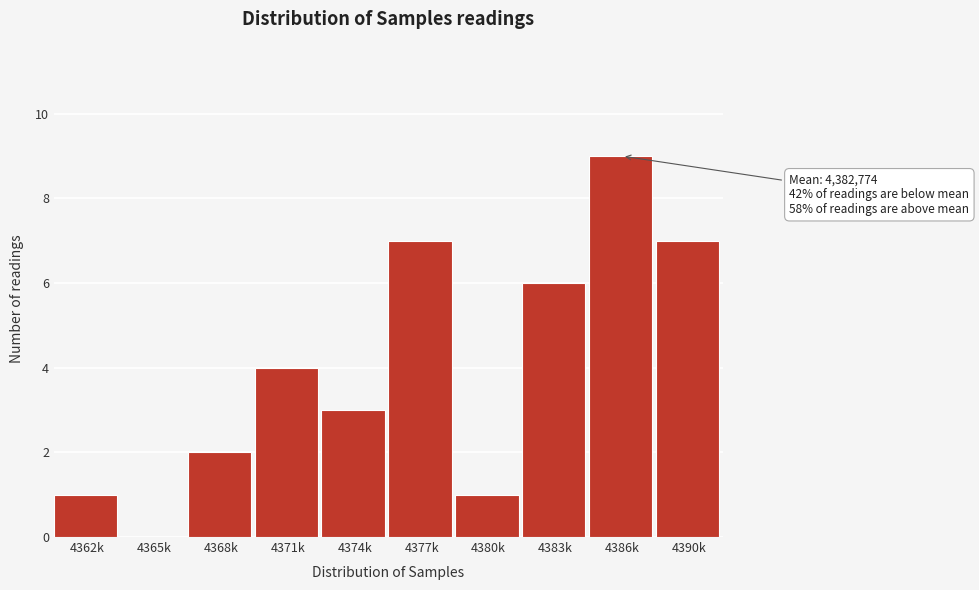

Reading right to left, extract all data points from this chart.

4390k=7	4386k=9	4383k=6	4380k=1	4377k=7	4374k=3	4371k=4	4368k=2	4365k=0	4362k=1